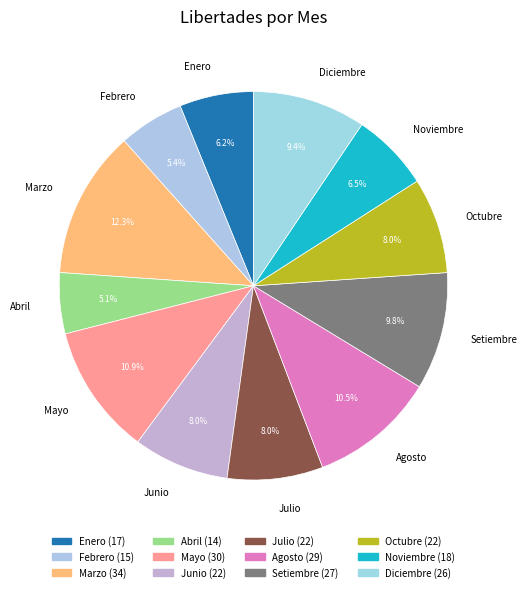

What is the largest slice in the pie chart?

Marzo